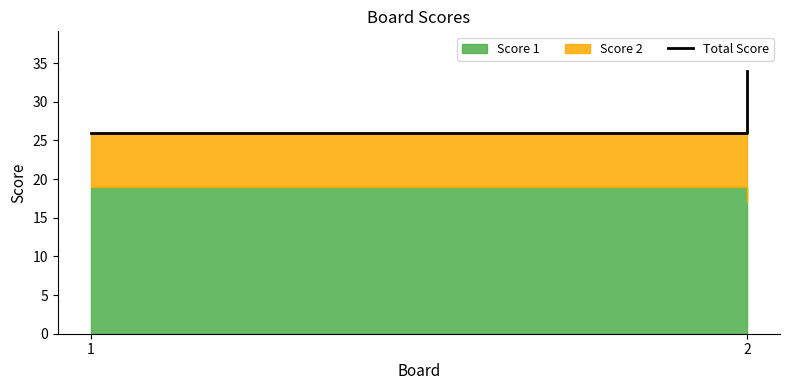

Which has a higher value, 2 or 1?

2